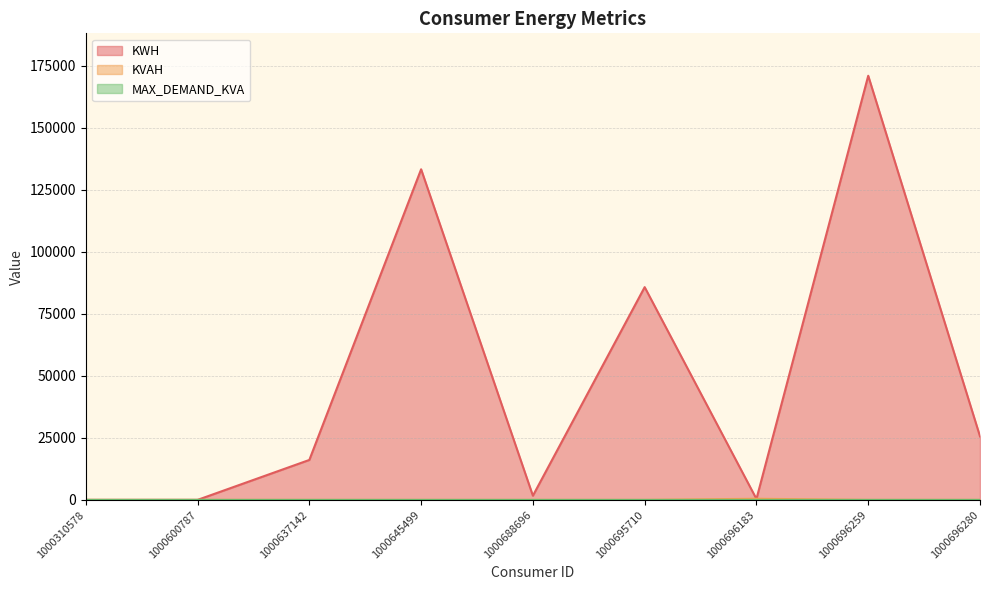

How many values in KVAH are above zero?

3